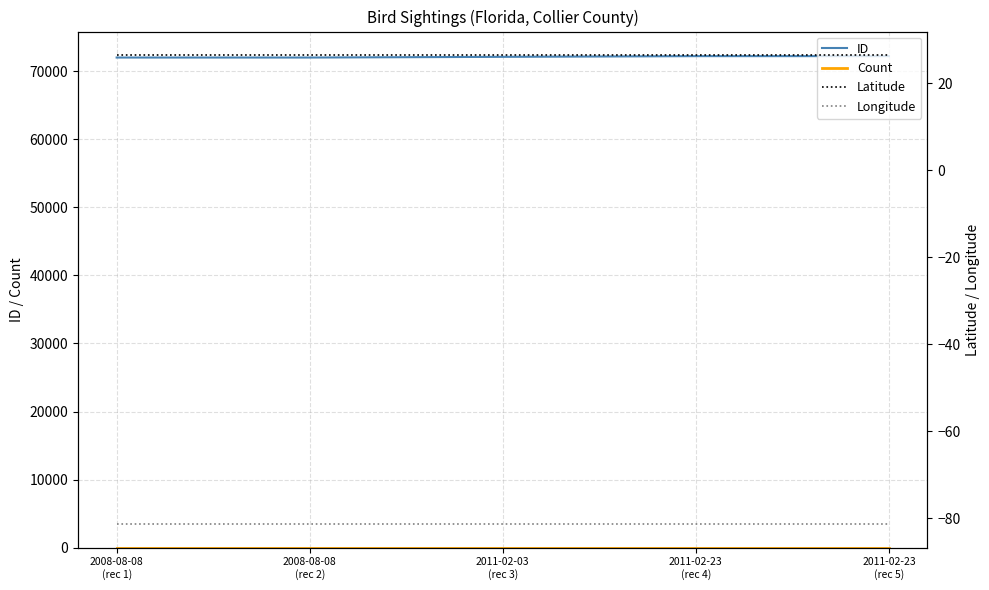

The Latitude series shows 26.4 at 2011-02-03
(rec 3). True or false?

True